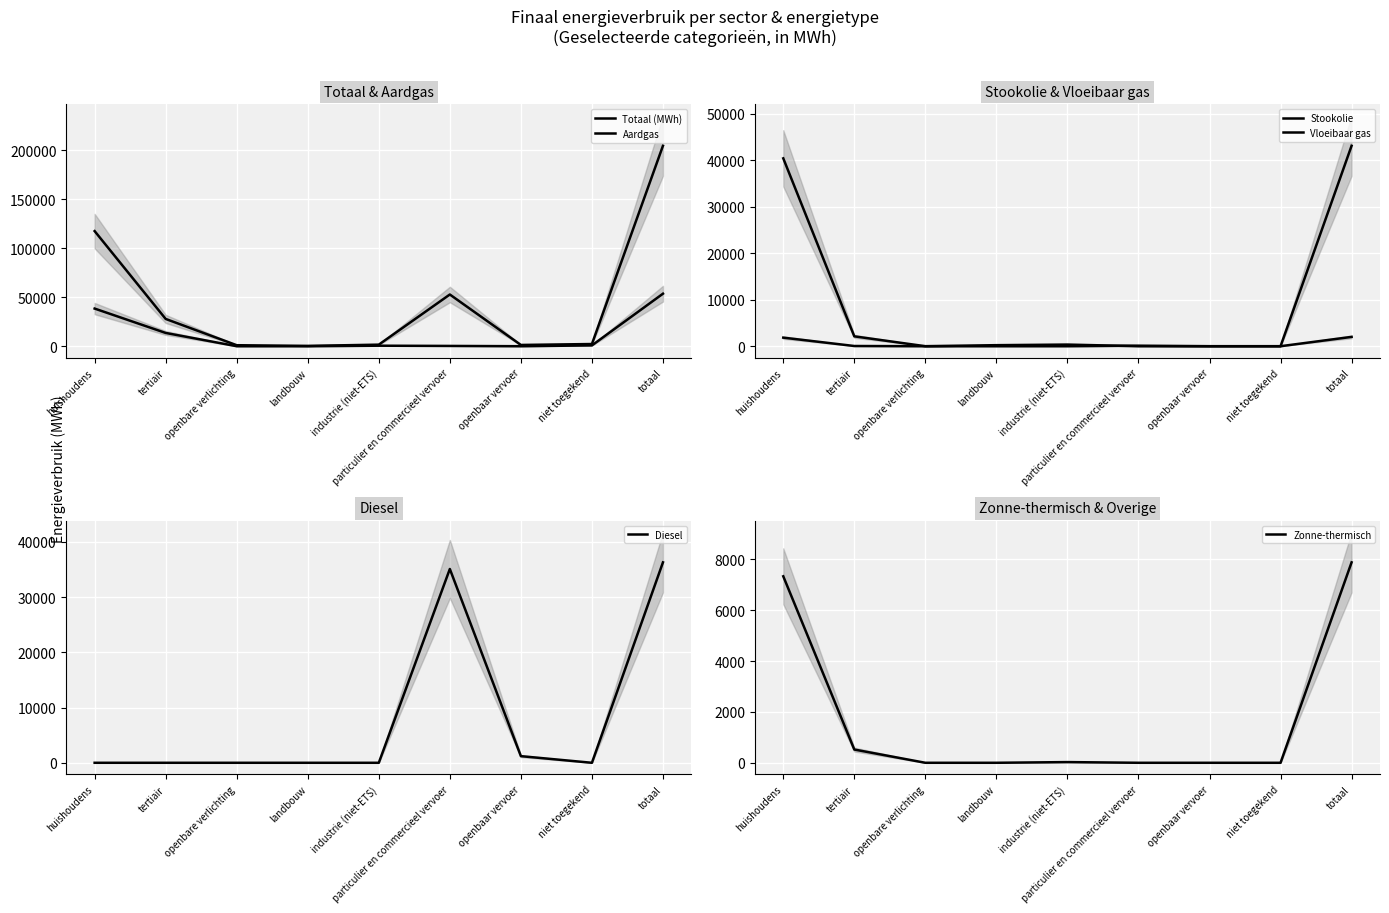

At which category does Aardgas reach its first local peak?

industrie (niet-ETS)